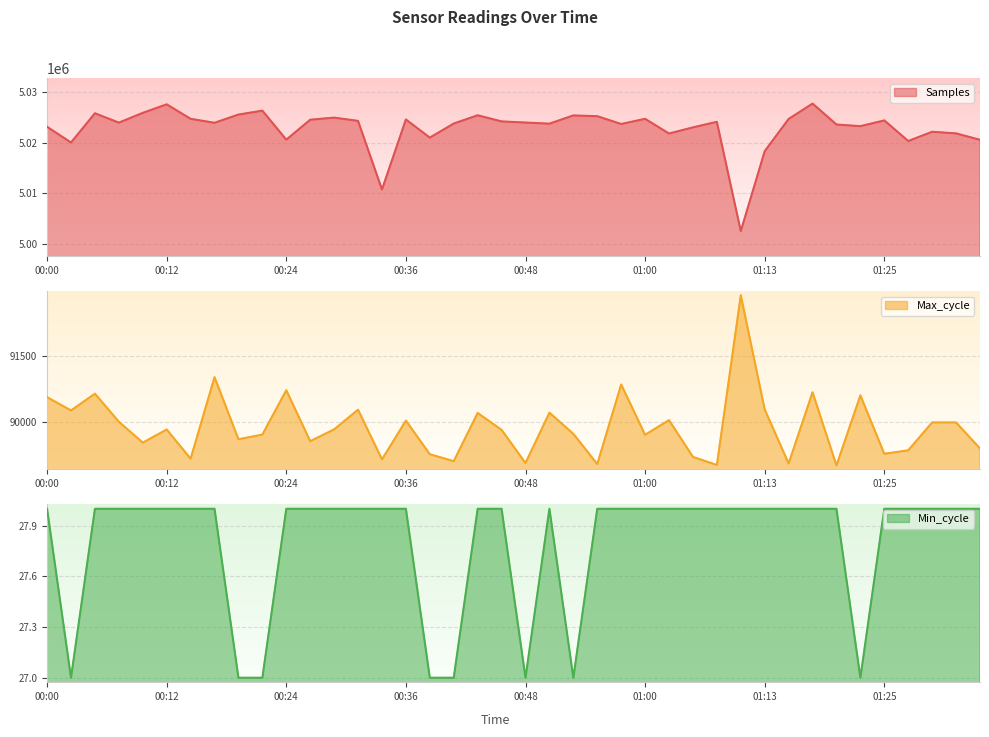

Does the chart display data point markers on the line(s)?

No